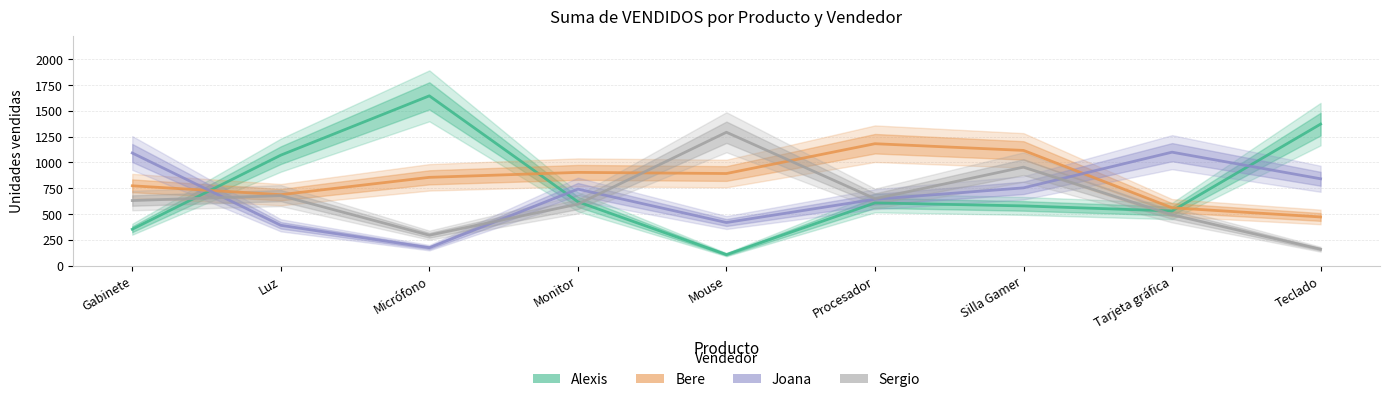

What is the sum of the Bere values at Tarjeta gráfica and Procesador?

1743